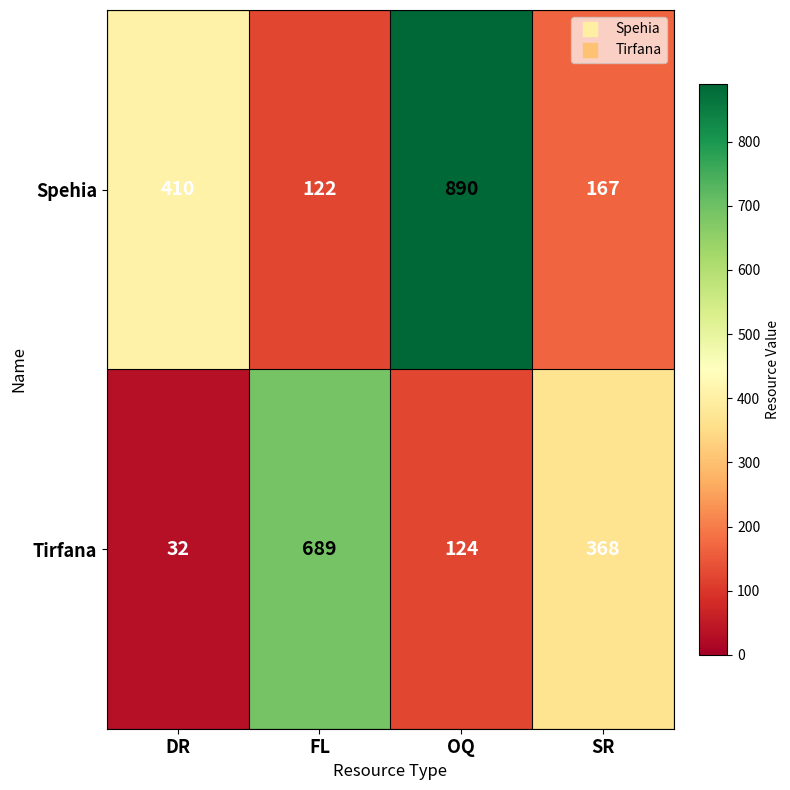

At which label is Spehia closest to 506?

DR